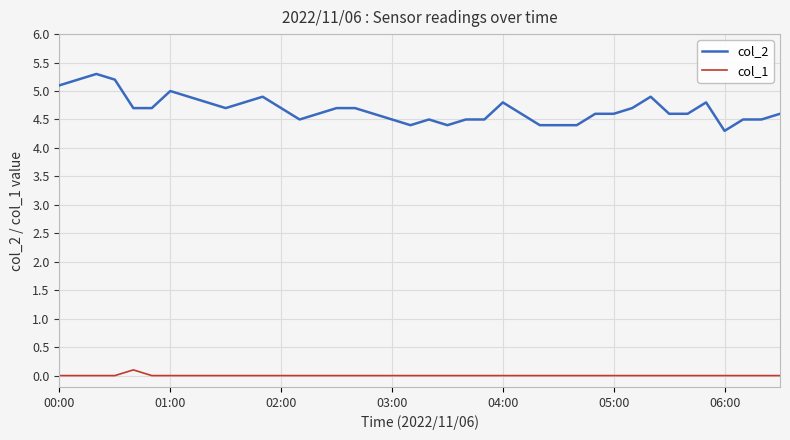

True or false: col_1 and col_2 cross at least once.

False